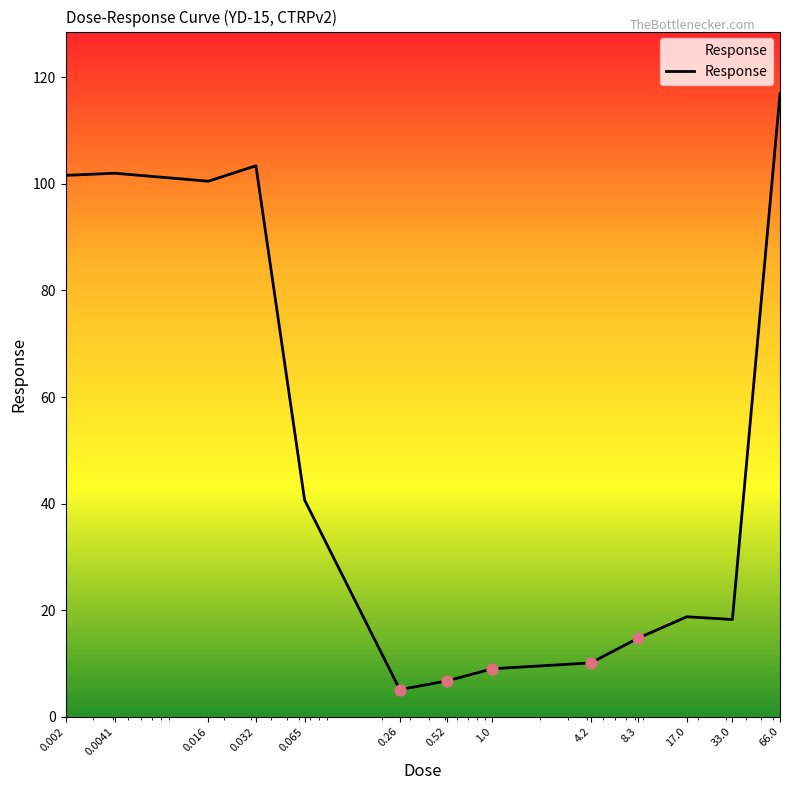

What is the greatest value displayed?

116.9